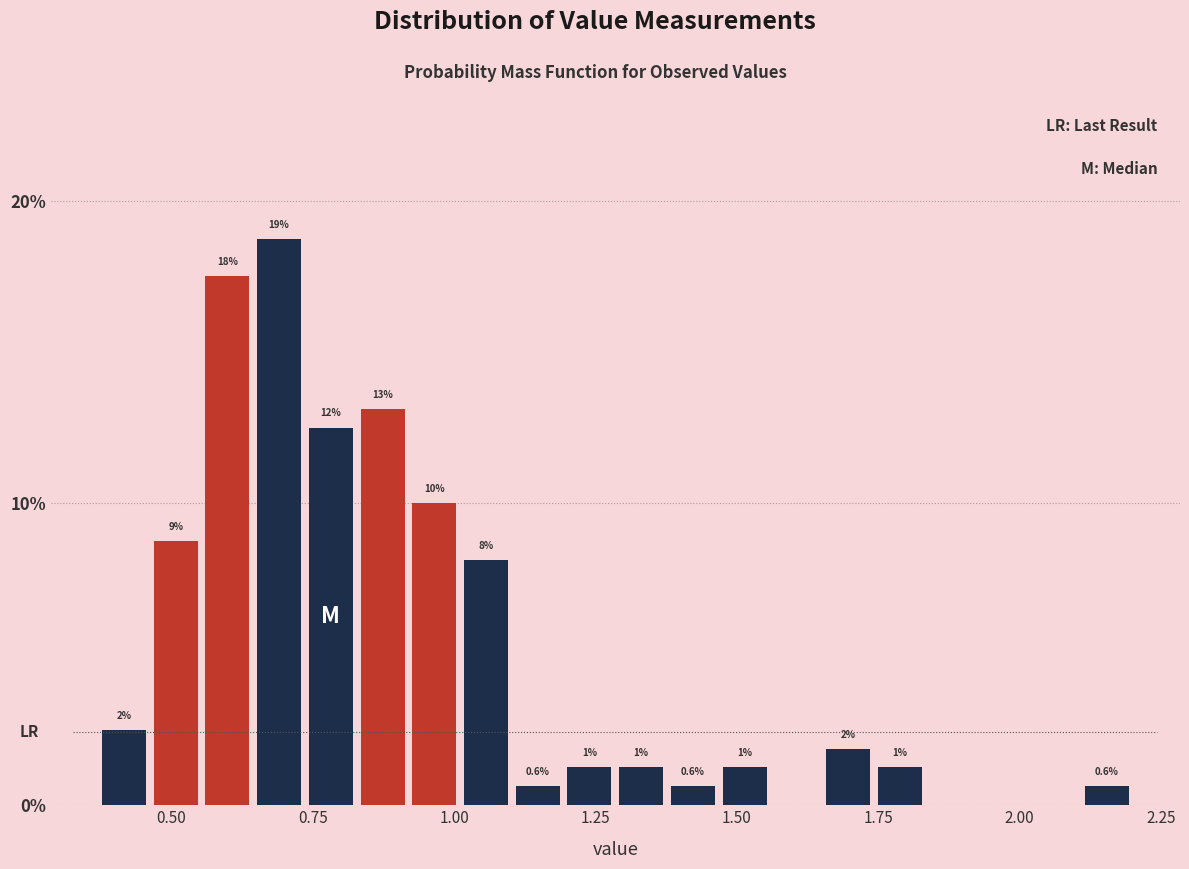

Read against the x-axis, roughly where is the centre of the tallest bar?

0.70